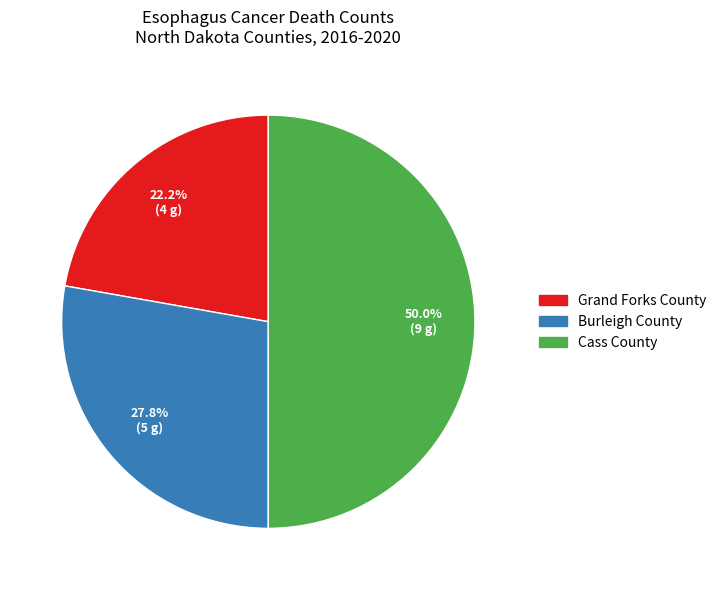

How many segments does this pie chart have?

3